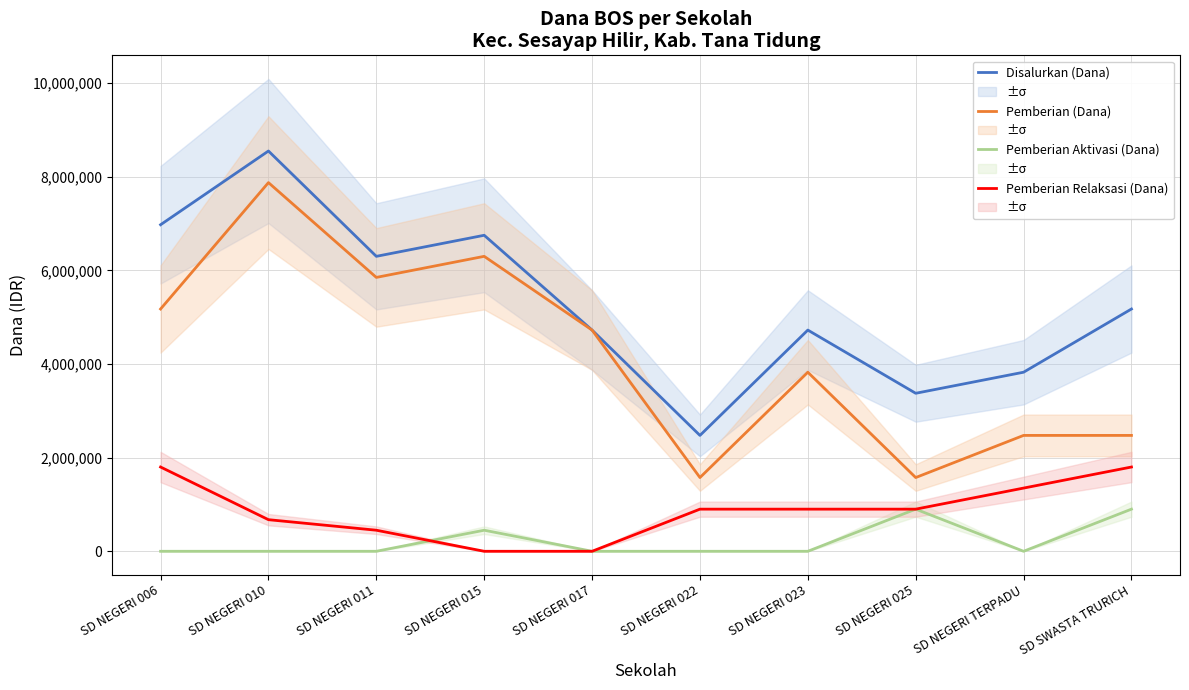

At how many categories does at least one series exceed 5086589?

5